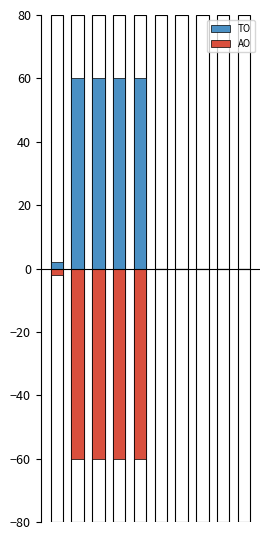

The AO series shows 0.0 at 5. True or false?

True